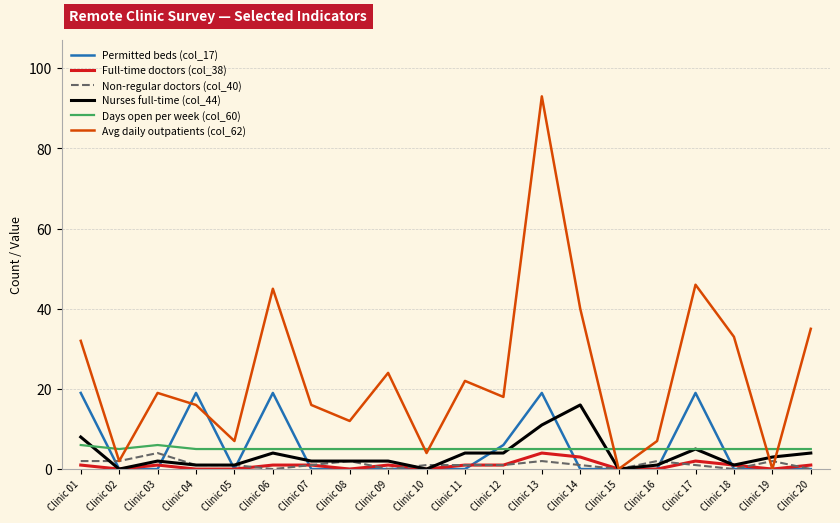

What is the sum of the Days open per week (col_60) values at Clinic 03 and Clinic 19?

11